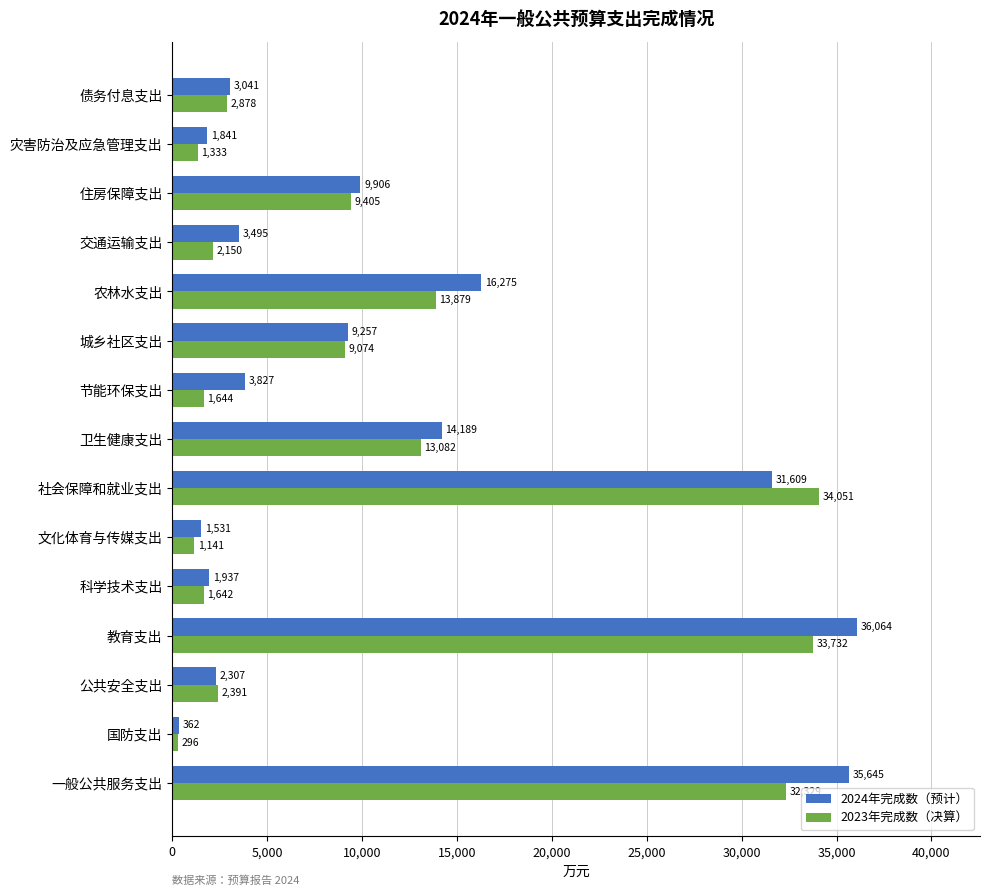

Which category has the lowest value across all series?

国防支出